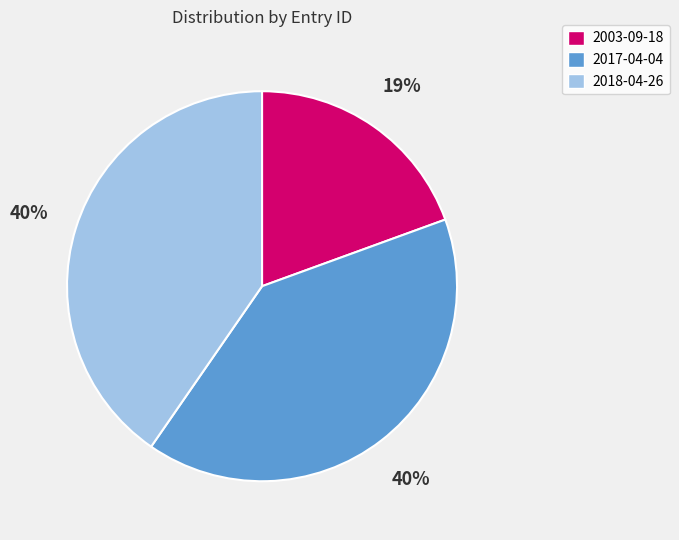

How many segments does this pie chart have?

3